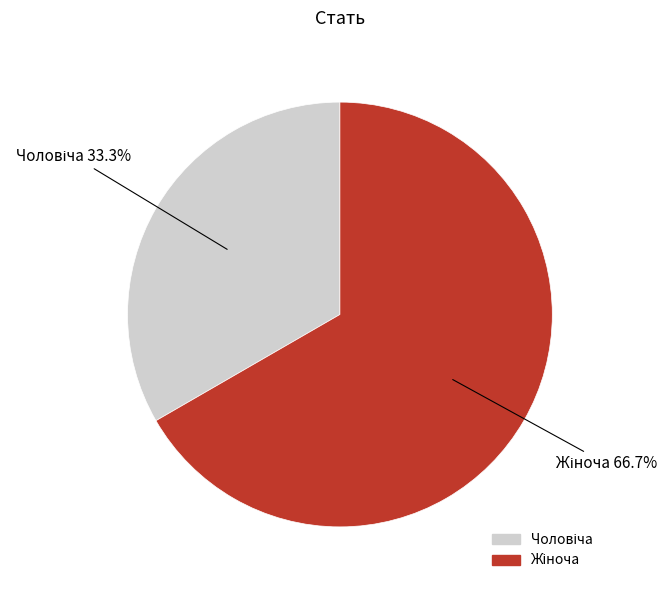

How many slices are in this pie chart?

2